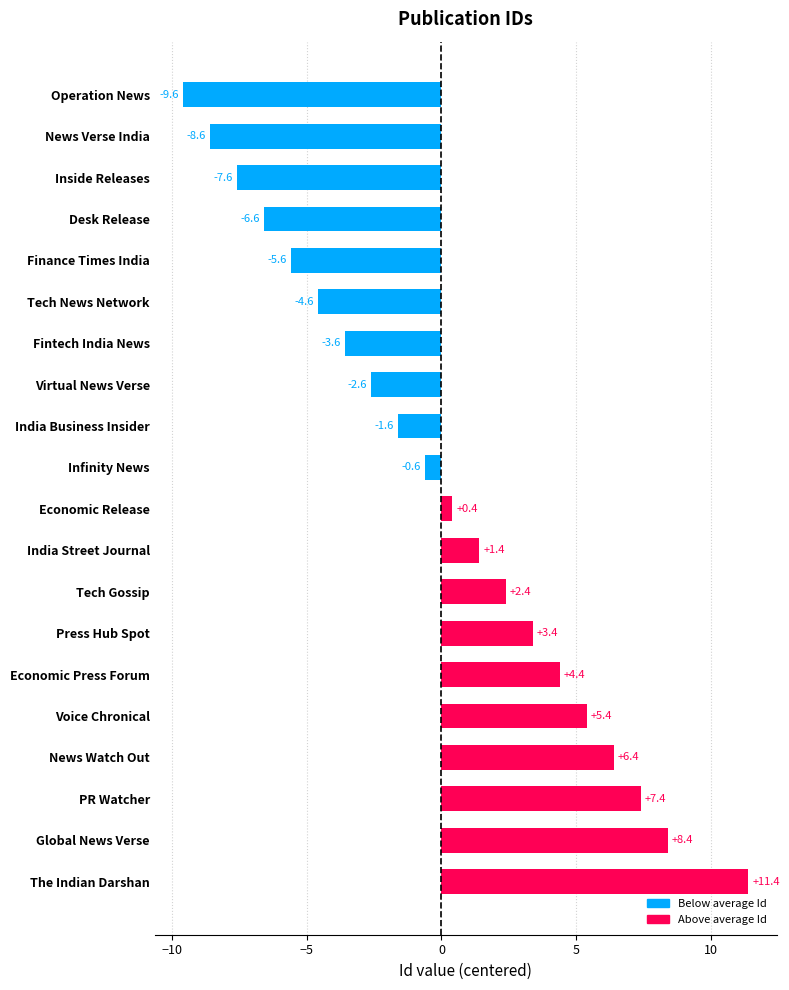

Count the number of data series in this chart.

1